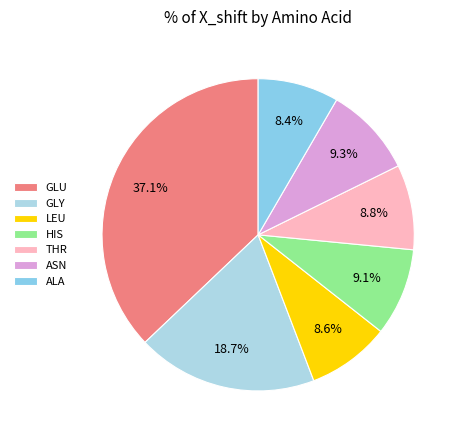

What is the ratio of the value at THR to the value at HIS?

1.0